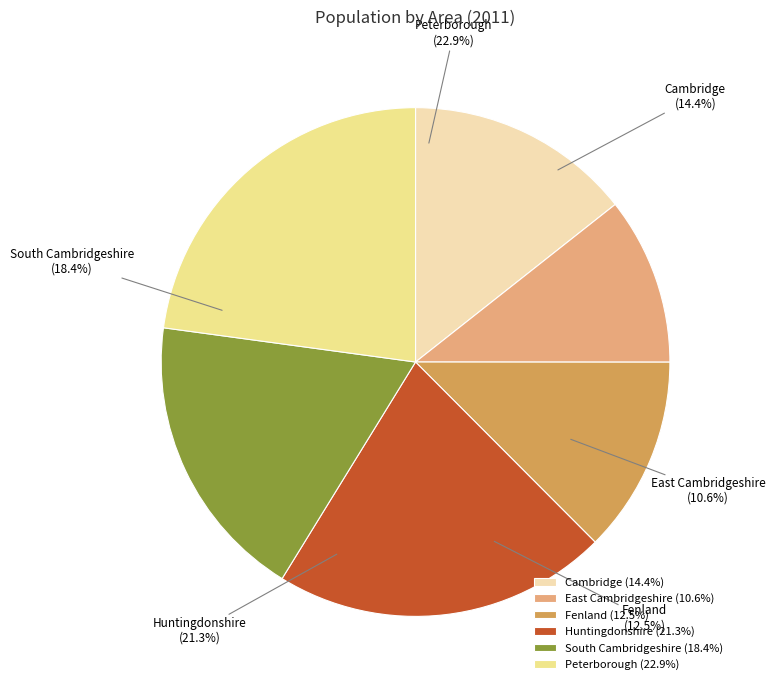

Which has a higher value, Fenland or Huntingdonshire?

Huntingdonshire